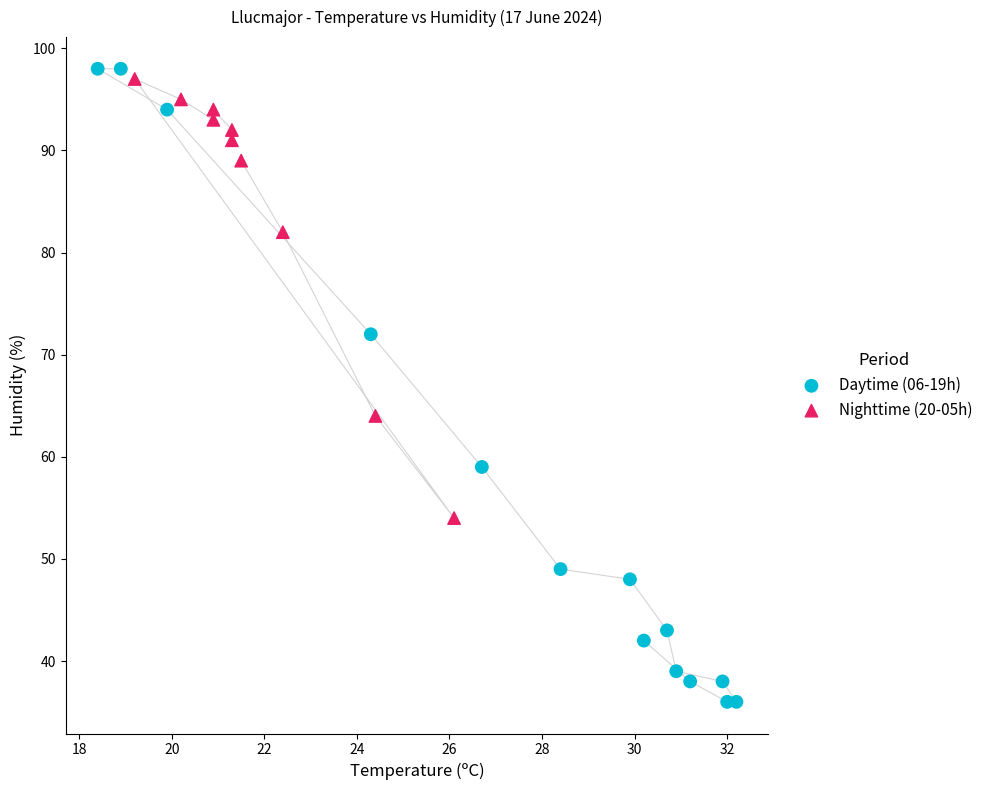

Which series has the widest spread of Y values?

Daytime (06-19h)